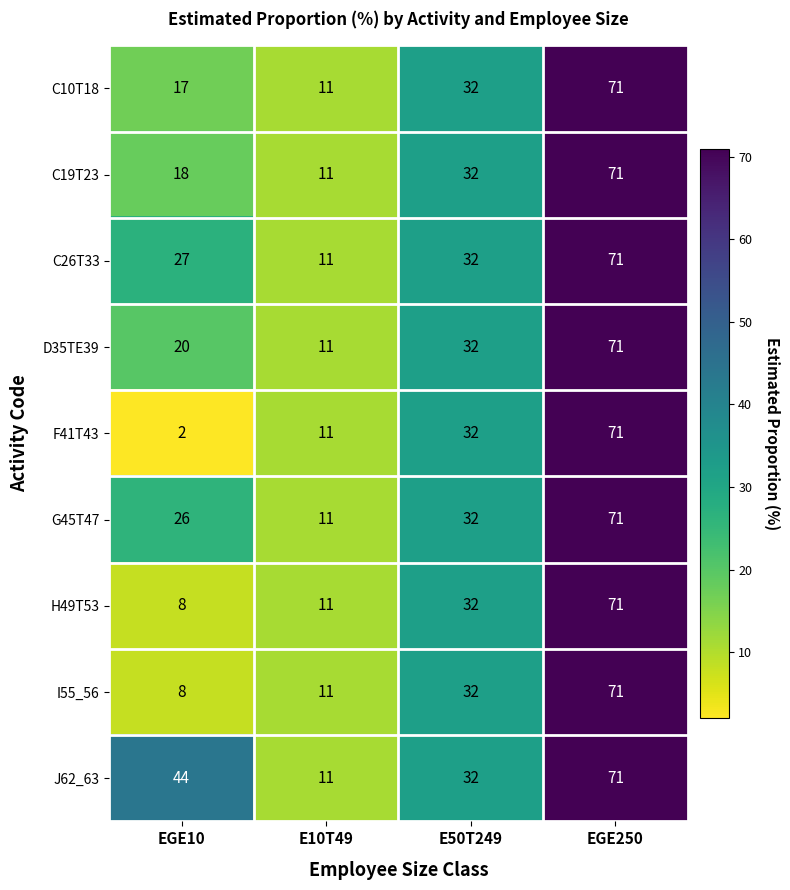

Which series changed the most between EGE10 and E50T249?

F41T43